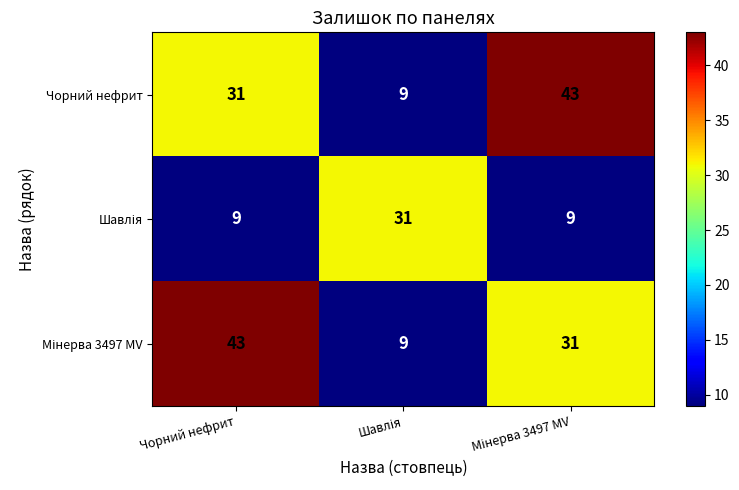

The value of Чорний нефрит at Чорний нефрит is 31. True or false?

True